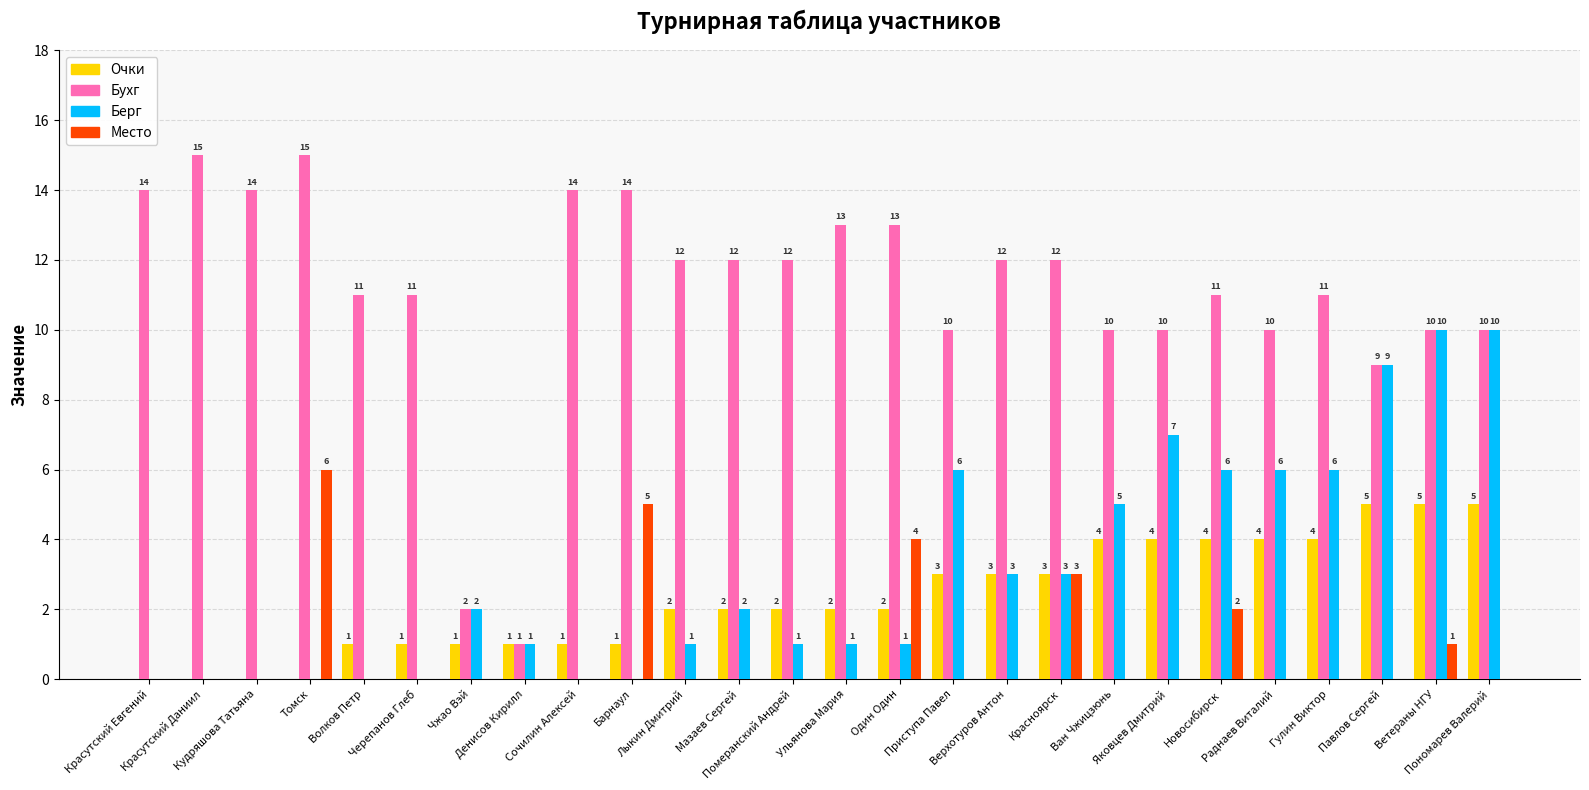

What is the total value across all series at Красутский Даниил?

15